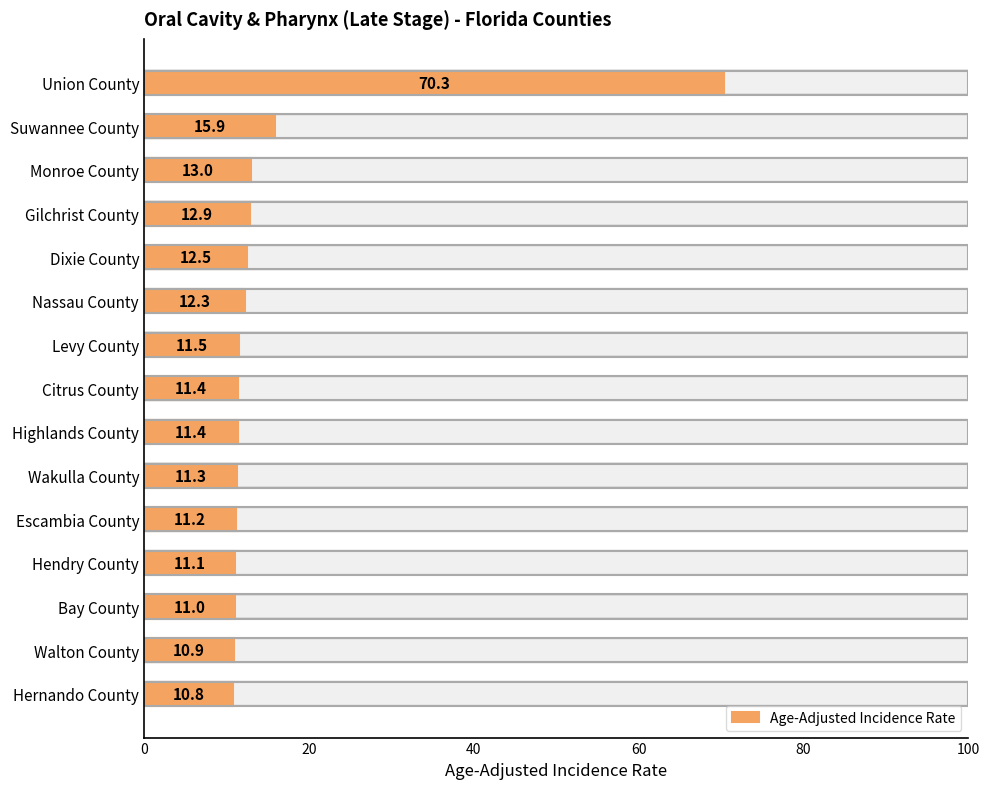

Reading bottom to top, extract all data points from this chart.

Hernando County=10.8	Walton County=10.9	Bay County=11.0	Hendry County=11.1	Escambia County=11.2	Wakulla County=11.3	Highlands County=11.4	Citrus County=11.4	Levy County=11.5	Nassau County=12.3	Dixie County=12.5	Gilchrist County=12.9	Monroe County=13.0	Suwannee County=15.9	Union County=70.3